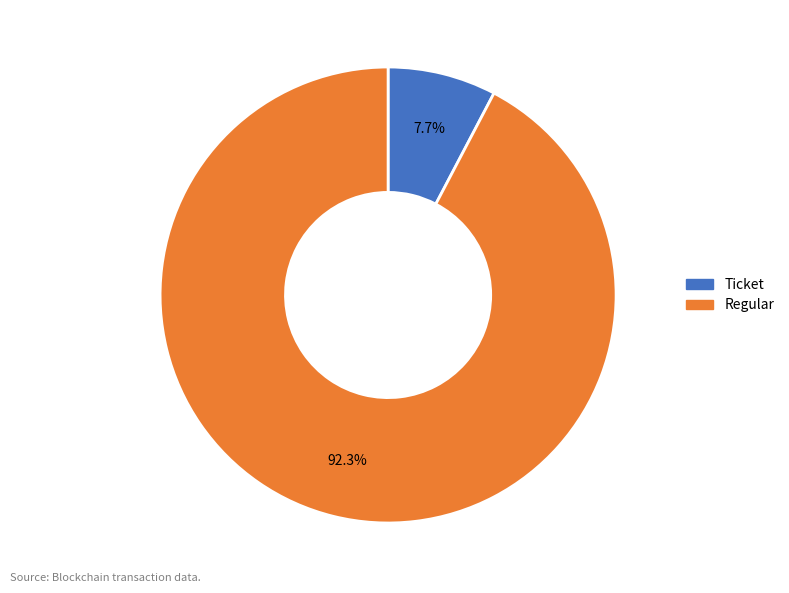

Rank the categories by value from highest to lowest.

Regular, Ticket